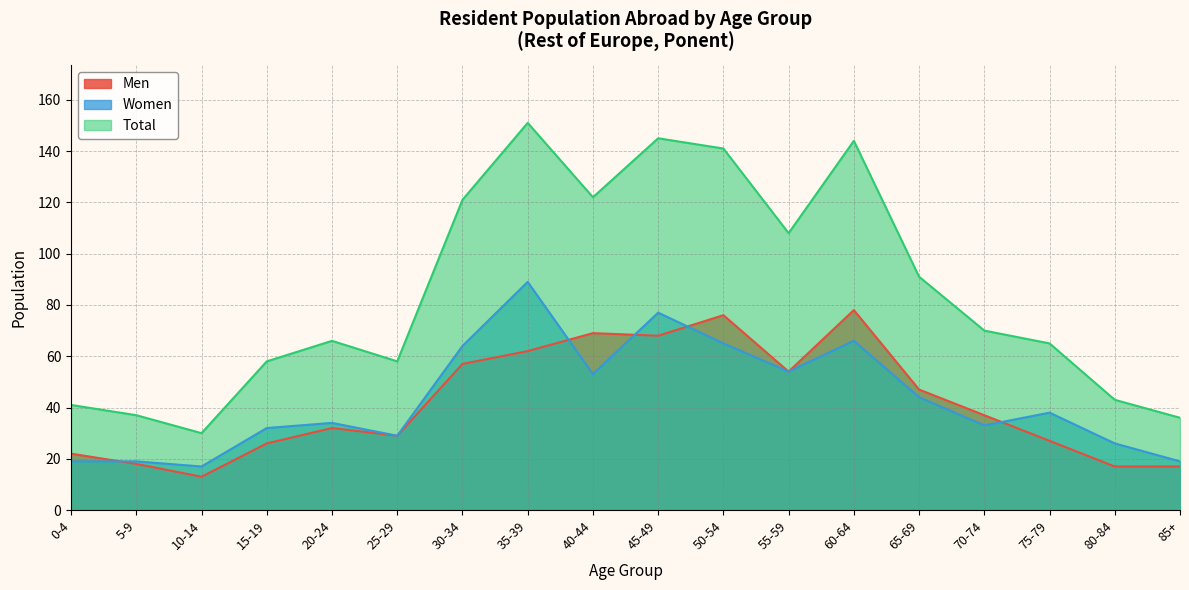

How many lines are shown in the chart?

3